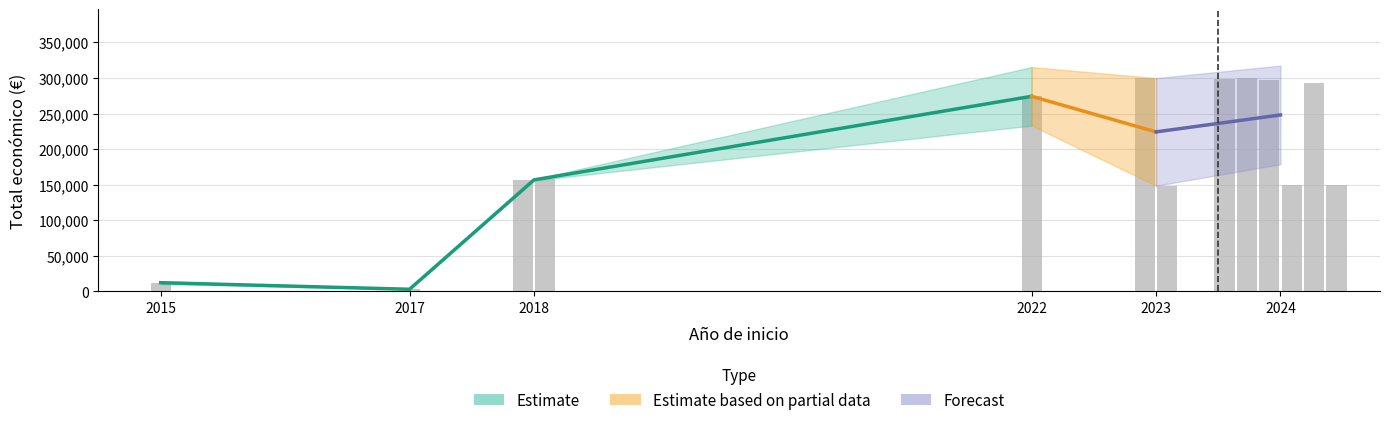

What is the ratio of the value at 2018 to the value at 2024?

0.5